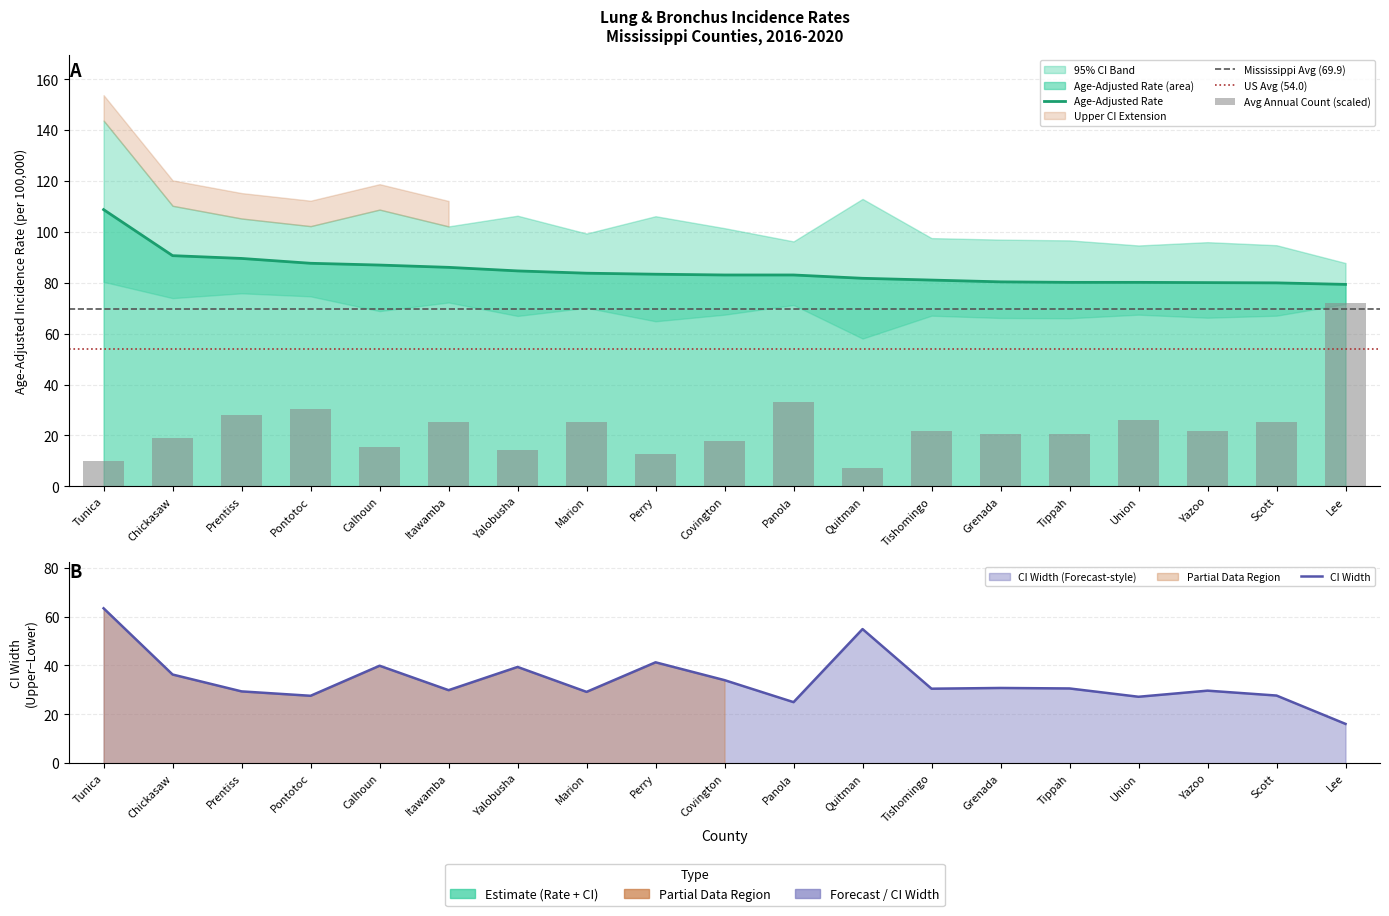

What is the difference between the Lower 95% CI values at Yalobusha and Quitman?

8.9